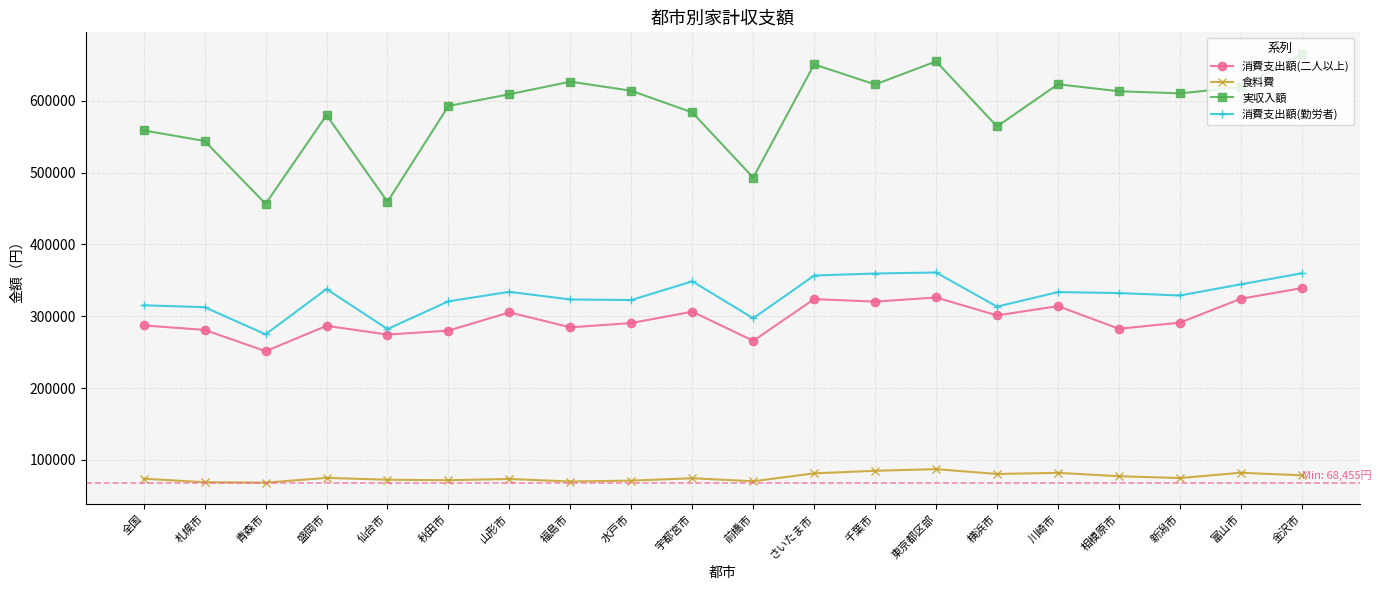

At which category does 実収入額 reach its first local valley?

青森市